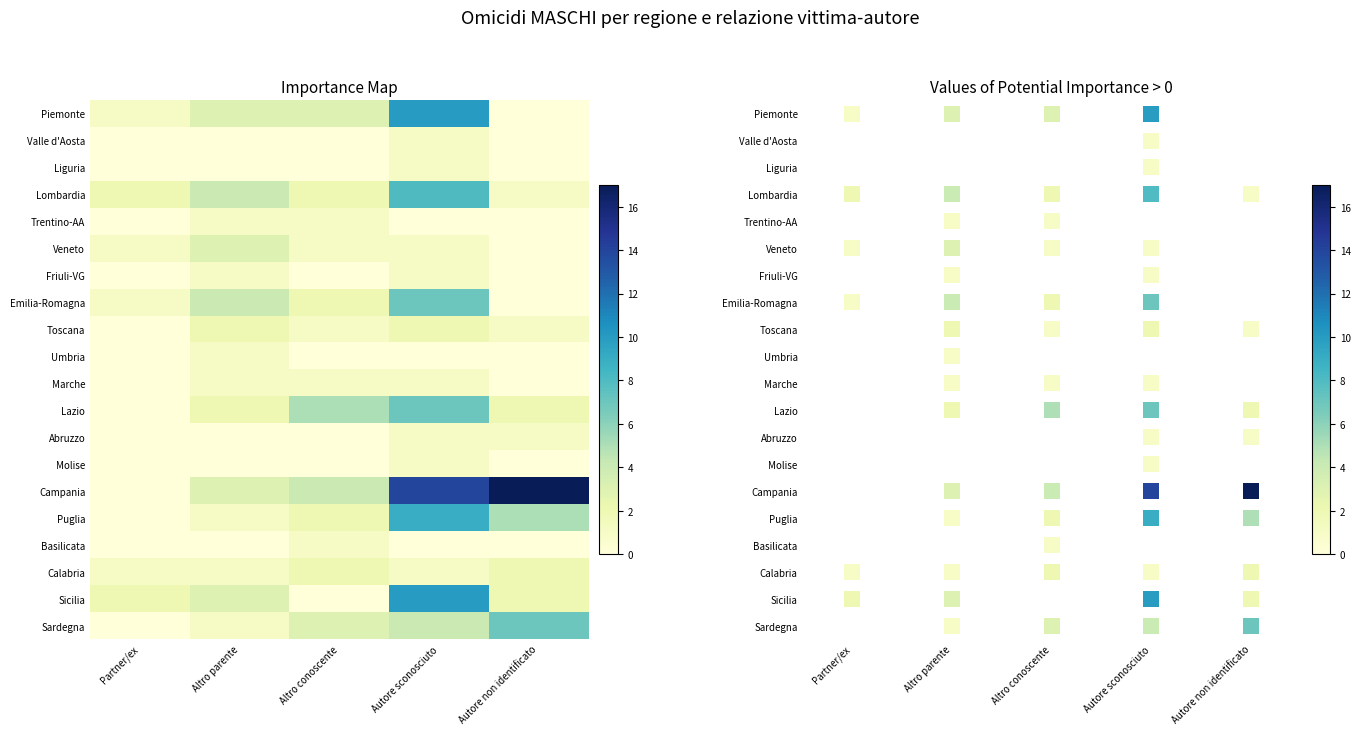

Between Altro parente and Partner/ex, which is larger?

Altro parente